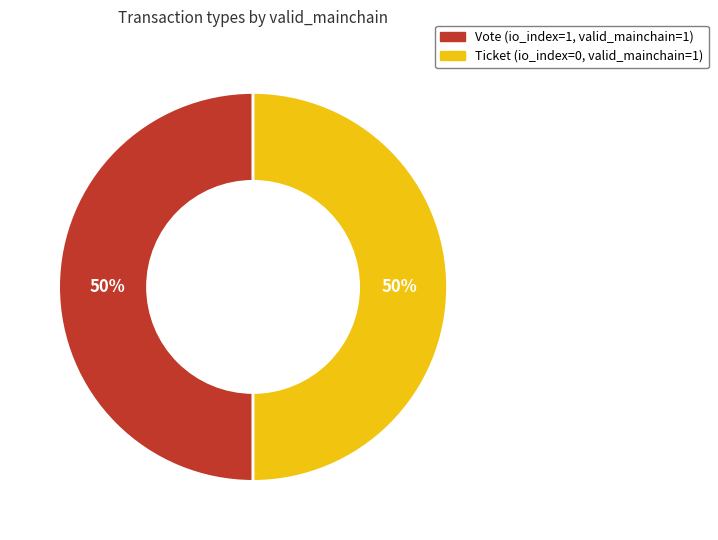

Is the sum of Vote and Ticket greater than half?

Yes